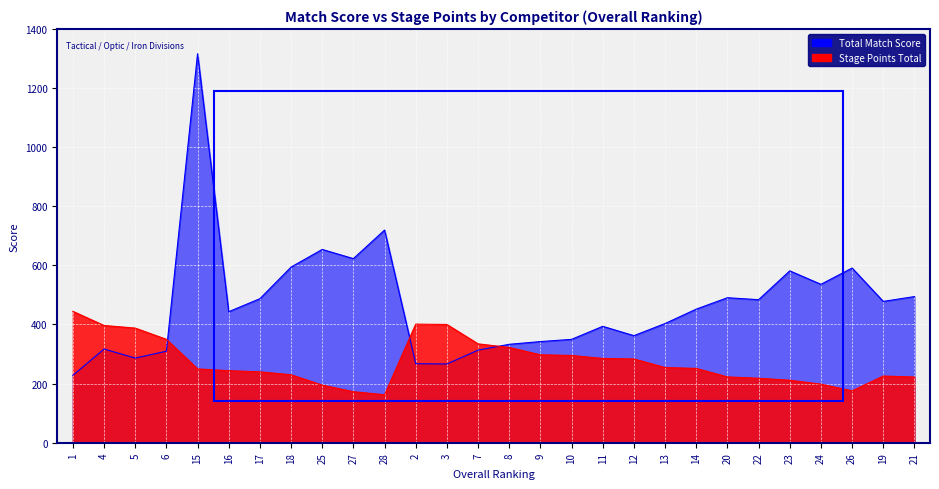

Which category has the lowest value in the Stage Points Total series?

28